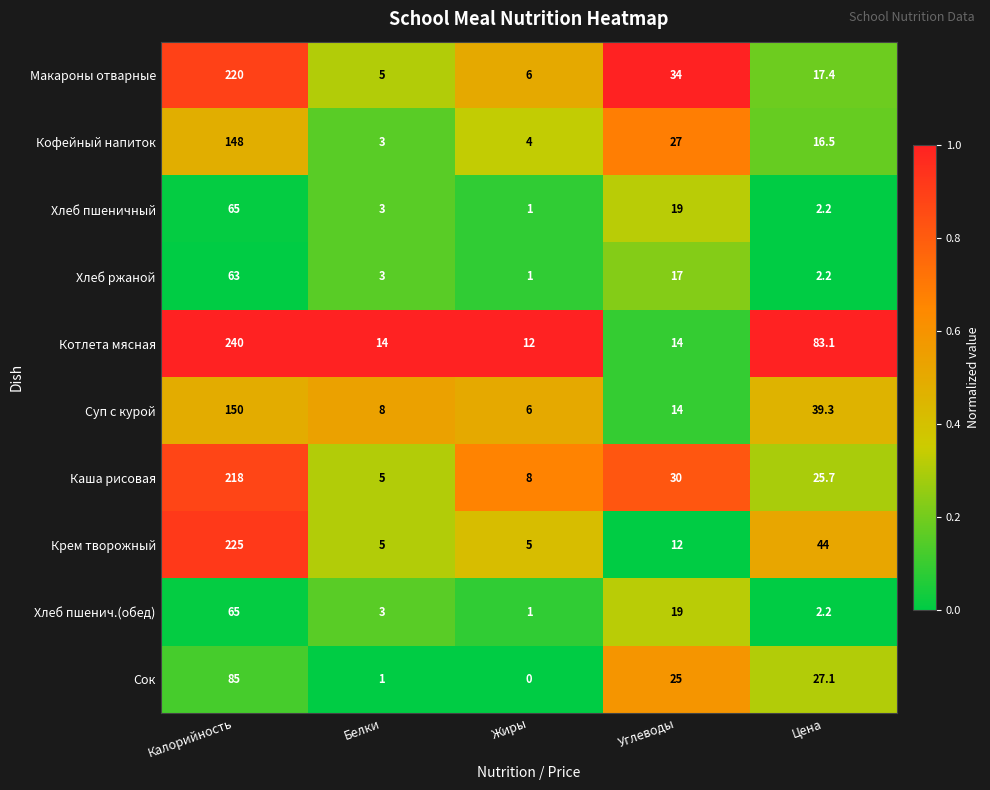

At how many categories does at least one series exceed 0?

5